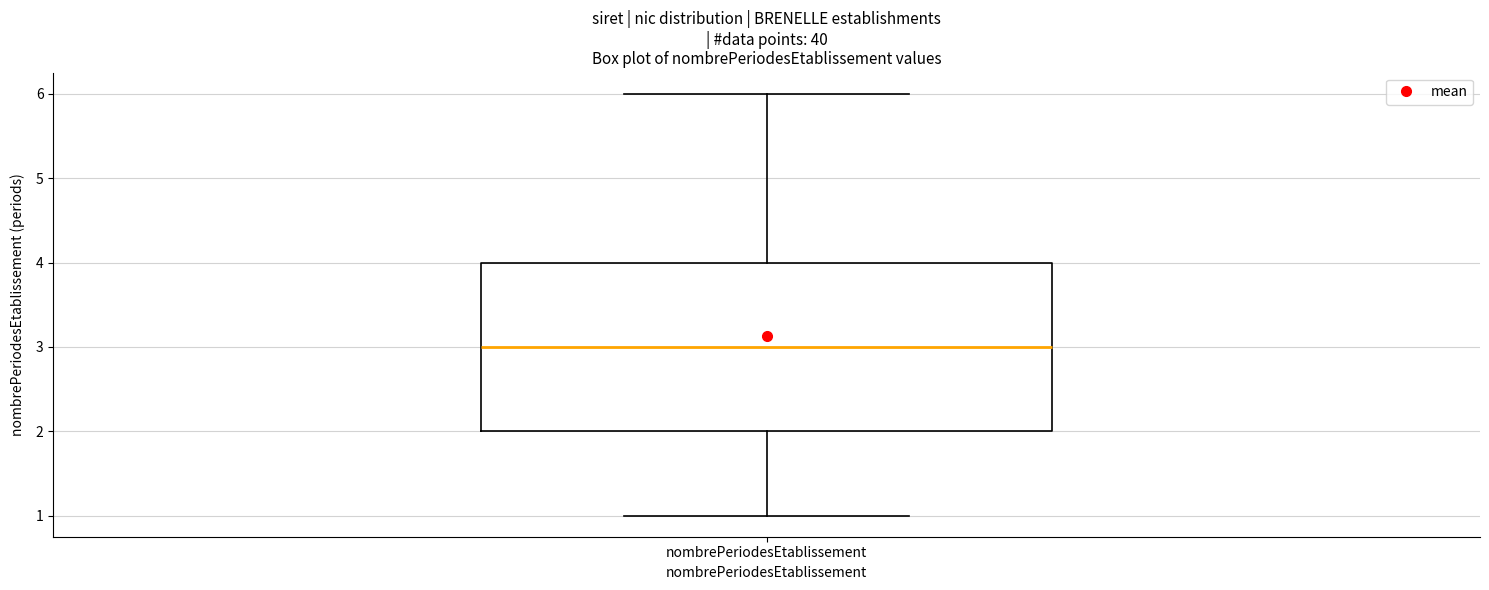

Transcribe this box plot: give where the median line is, the range the box spans, and where the two whiskers end, as read against the y-axis. The values are not printed on the chart, so give them approximately, as read against the axis.

median 3, box 2 to 4, whiskers 1 to 6